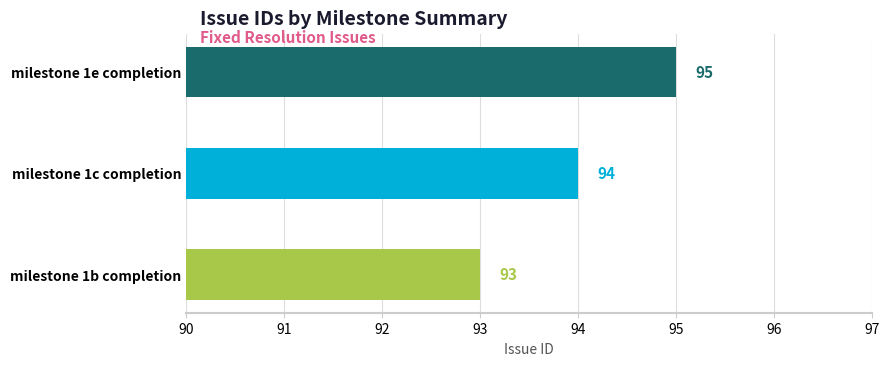

Reading bottom to top, transcribe all the data shown in this chart.

93	94	95